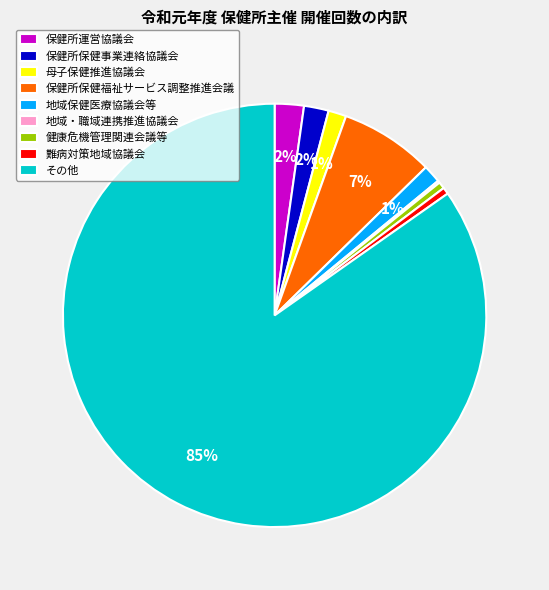

Between 健康危機管理関連会議等 and その他, which is larger?

その他